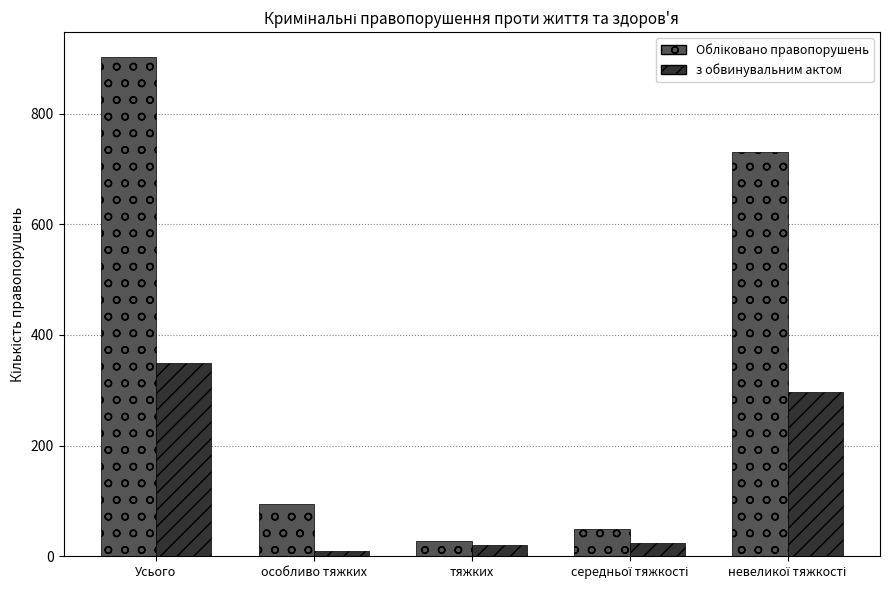

What is the difference between the second highest and minimum values in the з обвинувальним актом series?

288